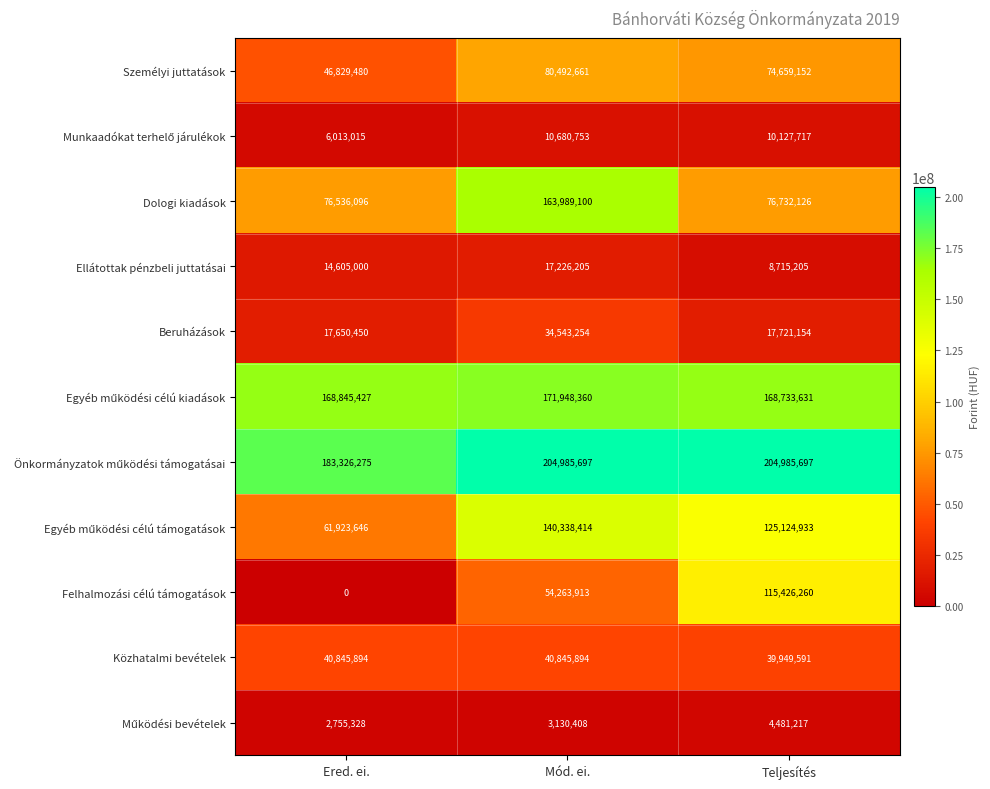

What is the difference between the highest and lowest values at Mód. ei.?

201855289